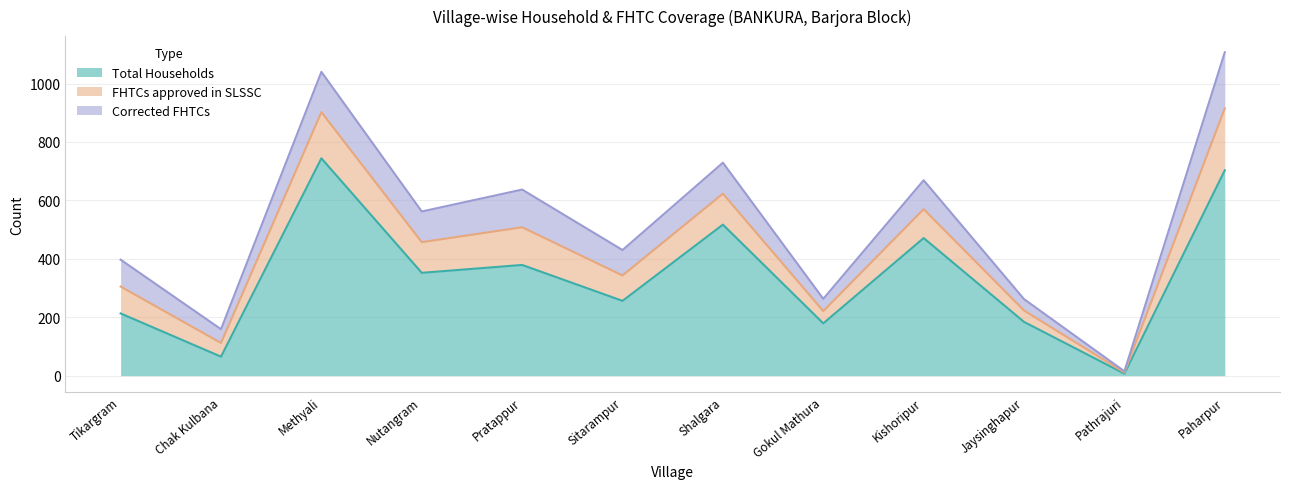

At which label does FHTCs approved in SLSSC reach its minimum?

Pathrajuri